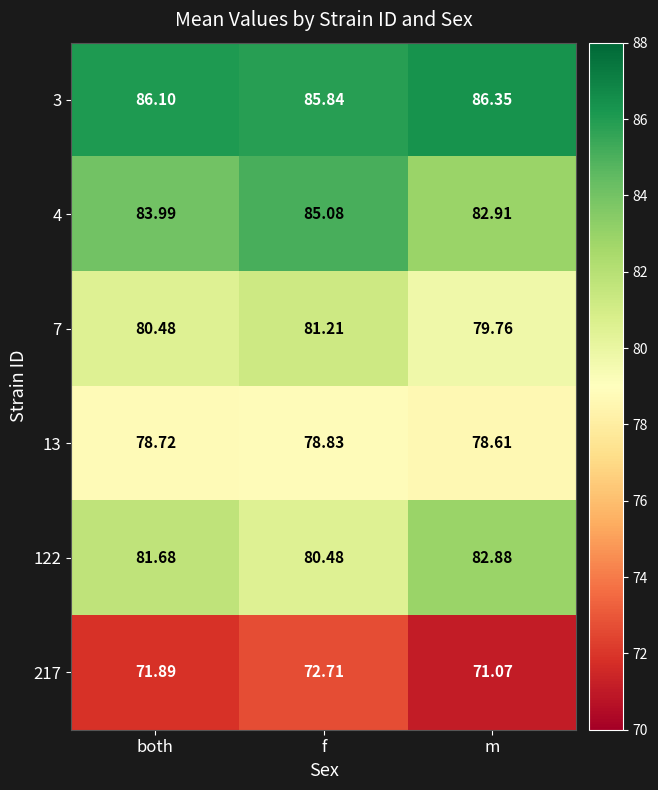

Rank the categories by 122 value from highest to lowest.

m, both, f